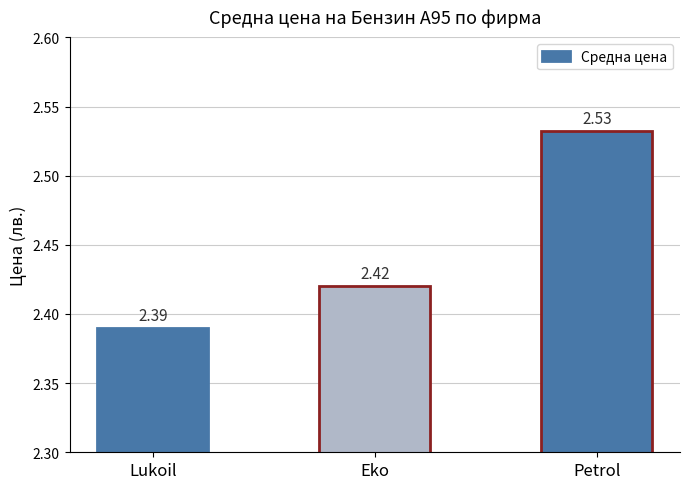

The chart shows a value of 1.0 at Lukoil. True or false?

False